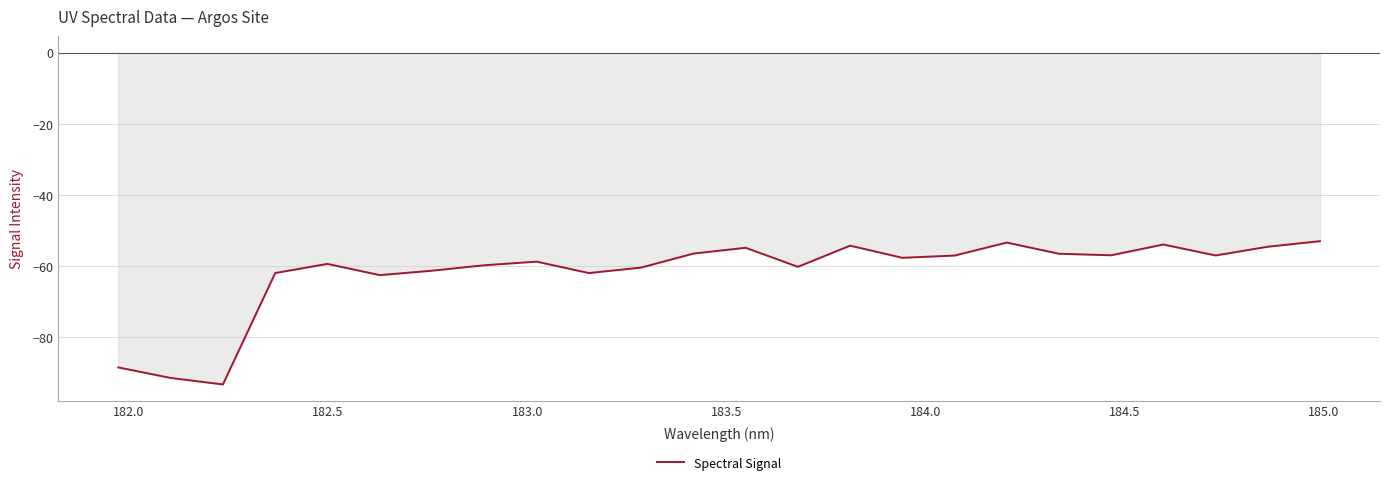

What is the maximum value shown in the chart?

-52.9